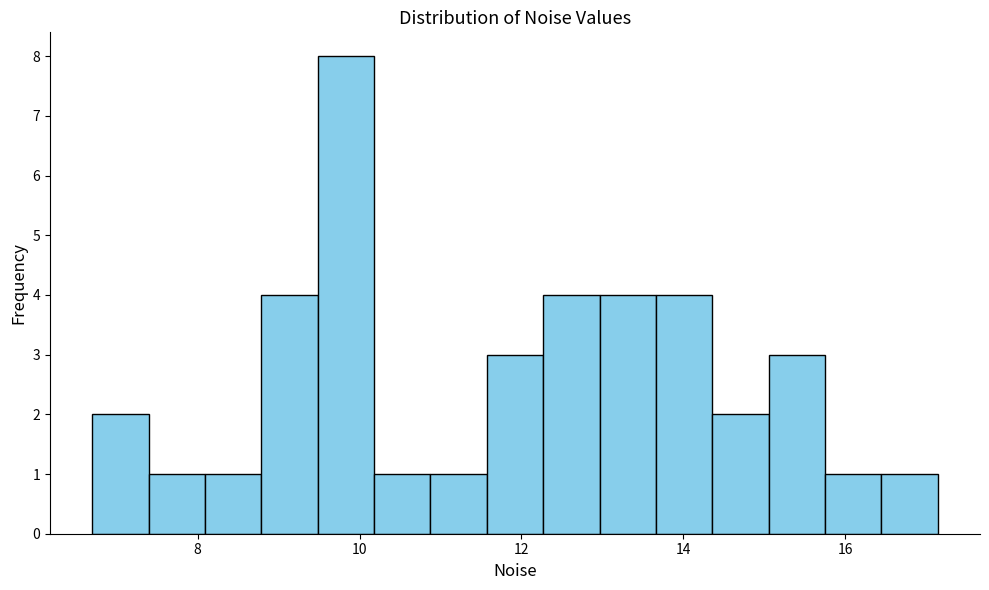

Around what value on the x-axis is the tallest bar? Give the approximate position of its centre, as read against the axis.

9.8